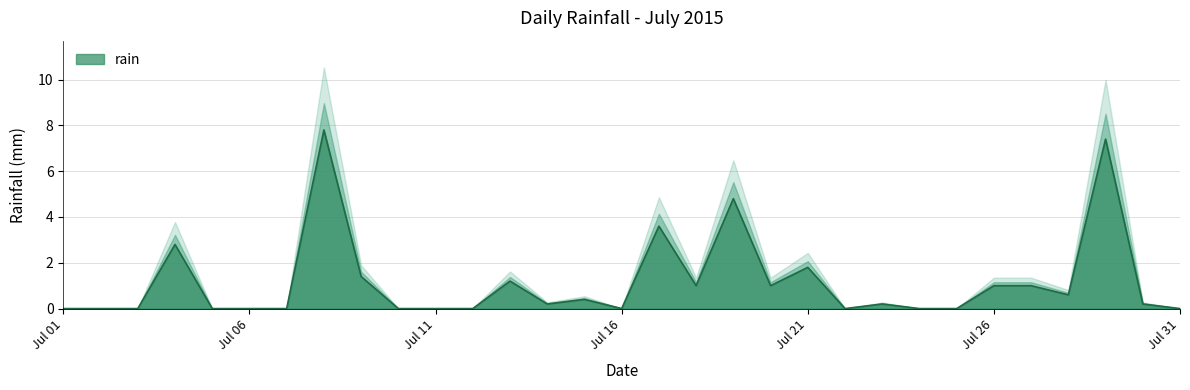

How many interior local valleys (lower than both neighbors) does the data have?

6